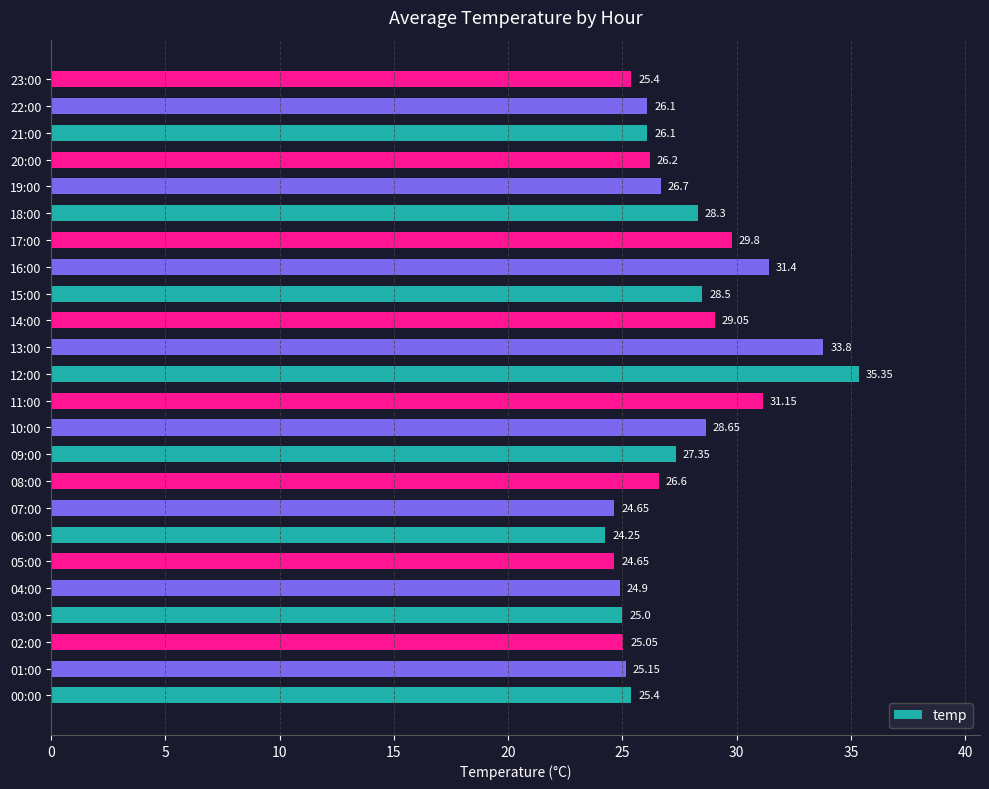

Between 05:00 and 03:00, which is larger?

03:00